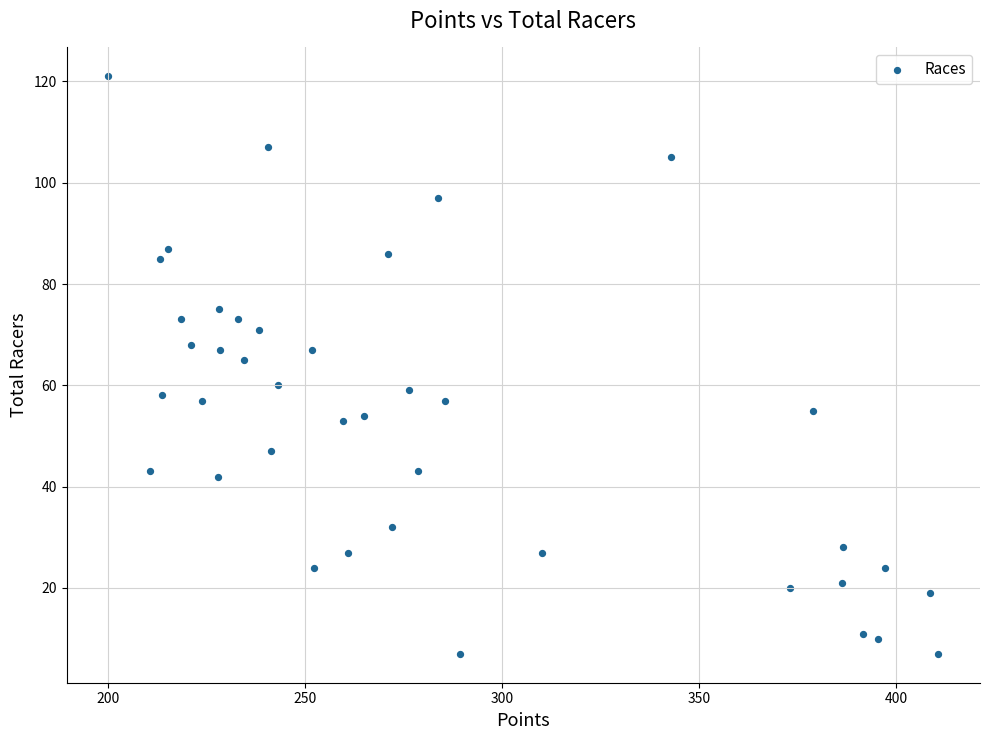

What is the range of Y values (max minus min)?

114